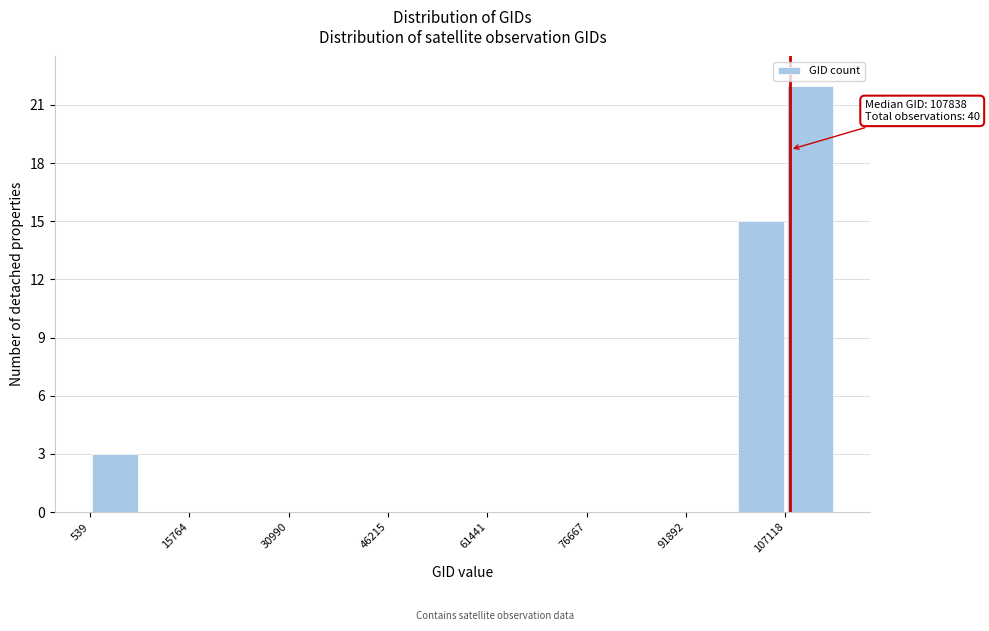

Read against the x-axis, roughly where is the centre of the tallest bar?

110000